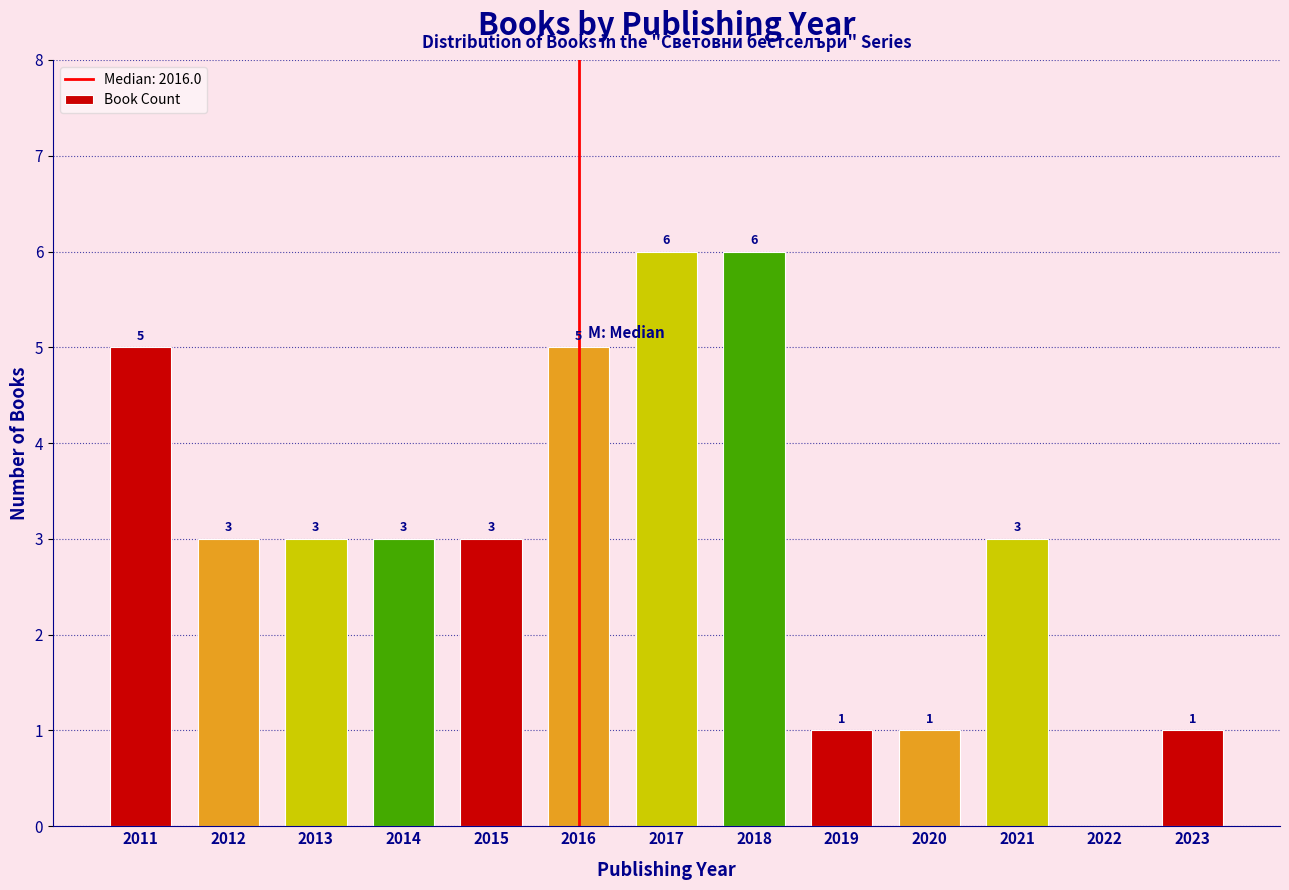

Reading left to right, list all the values displayed in this chart.

2011=5	2012=3	2013=3	2014=3	2015=3	2016=5	2017=6	2018=6	2019=1	2020=1	2021=3	2022=0	2023=1